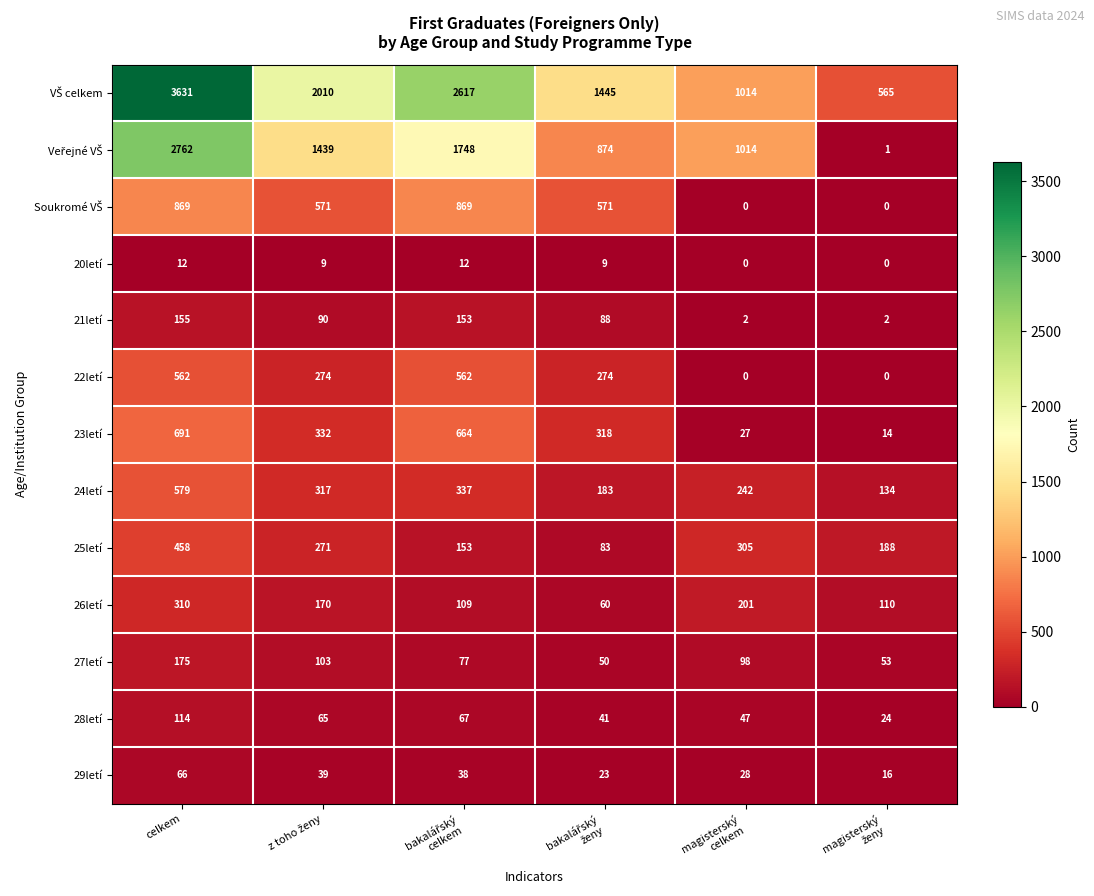

What is the greatest value displayed?

3631